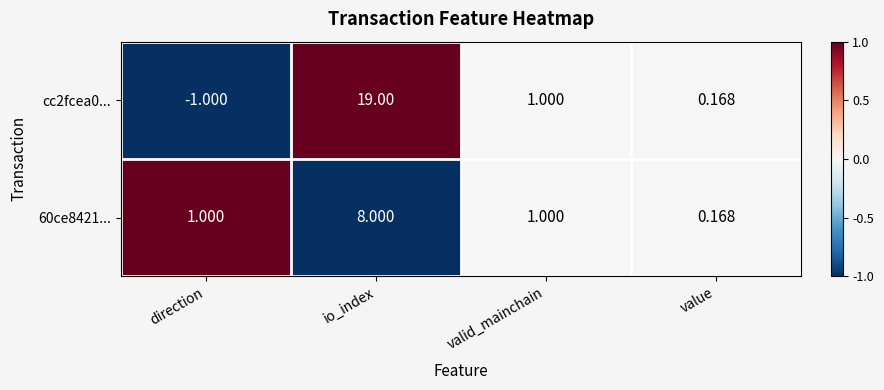

Where is cc2fcea0... nearest to the value 9?

valid_mainchain